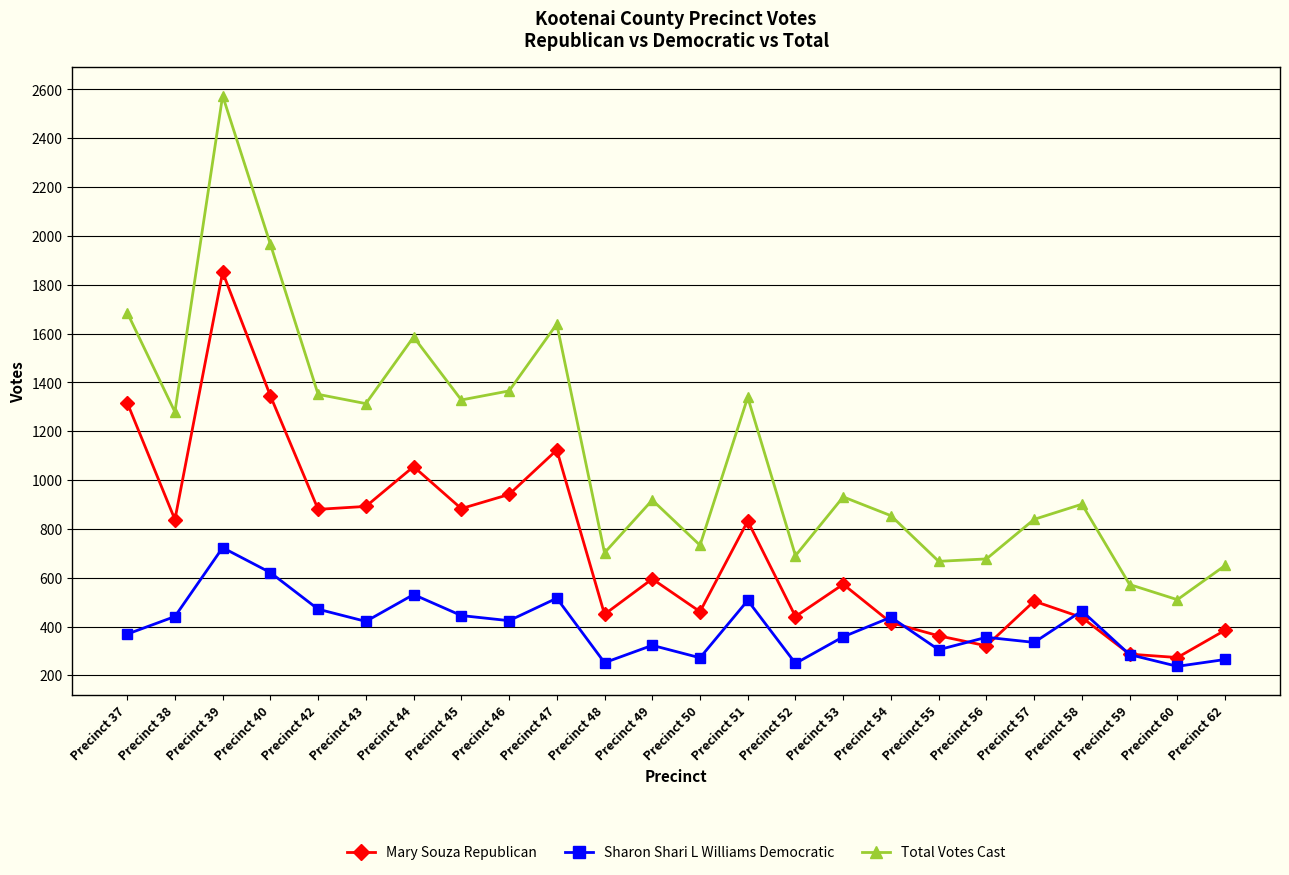

The Mary Souza Republican series shows 971 at Precinct 49. True or false?

False